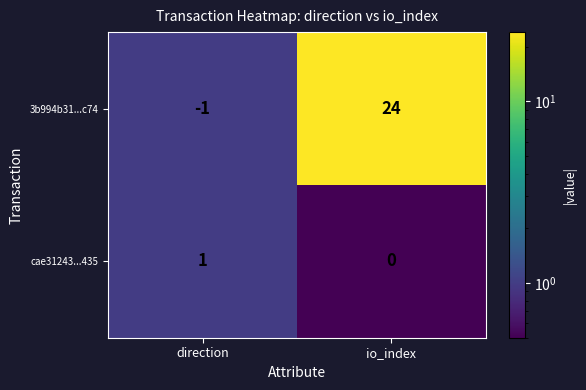

Count the number of data series in this chart.

2